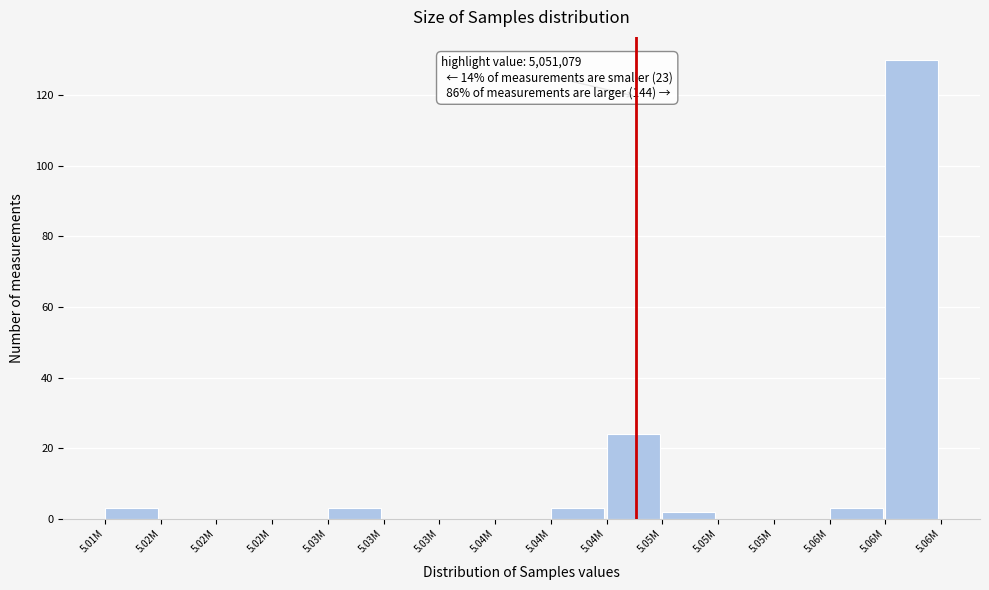

How many data points does each series have?

15